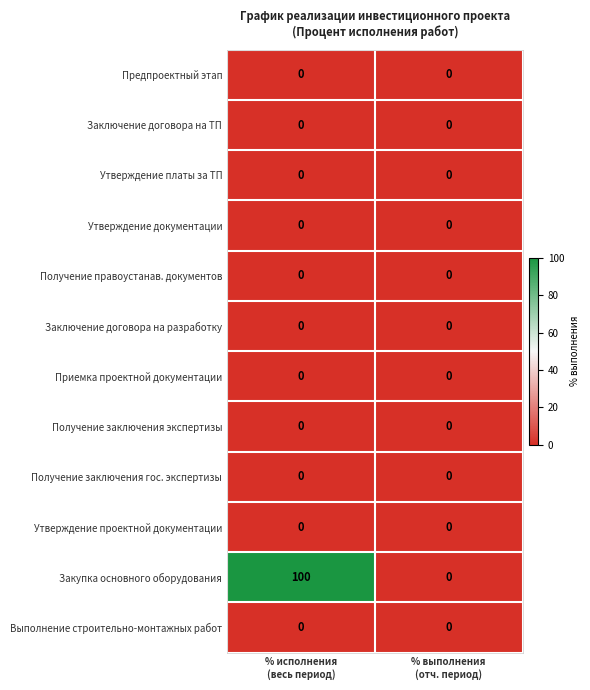

Which series has the largest range (max minus min)?

Закупка основного оборудования